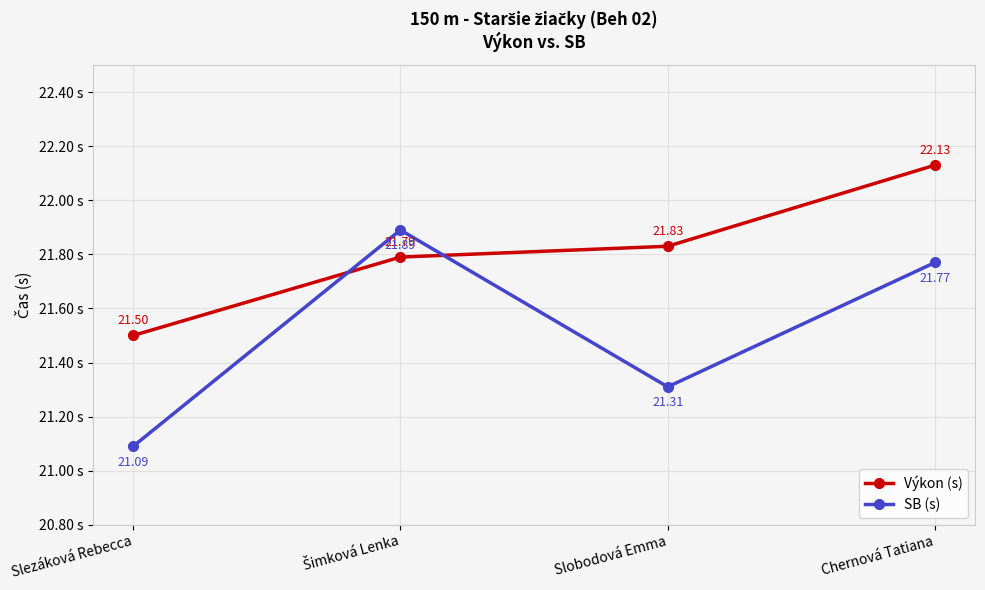

Which category has the lowest value in the Výkon (s) series?

Slezáková Rebecca